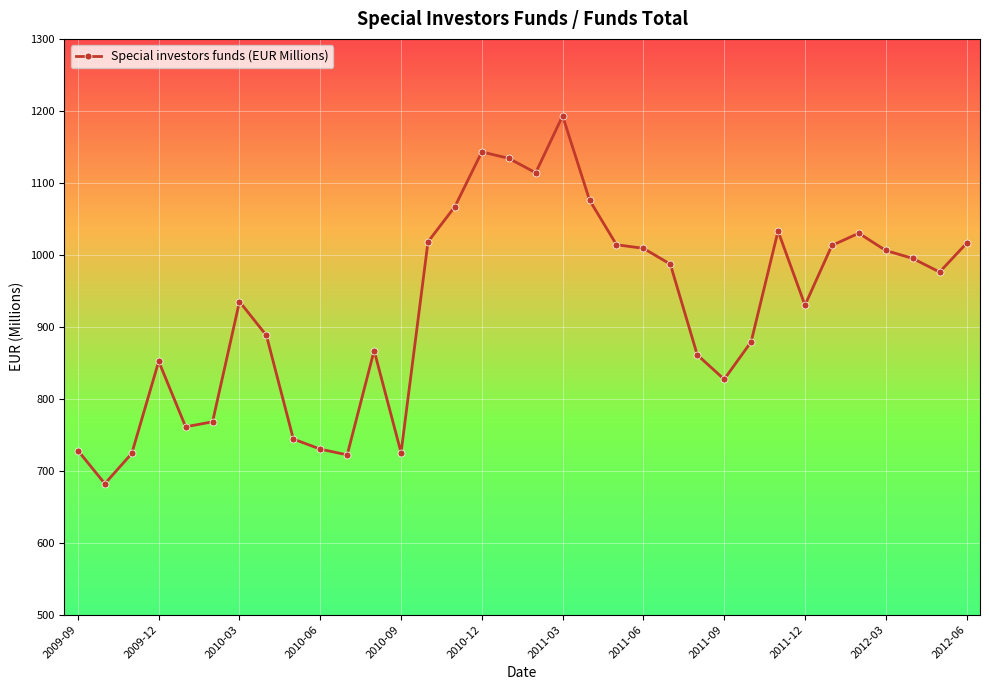

What is the value of the 18th point from the left?

1114